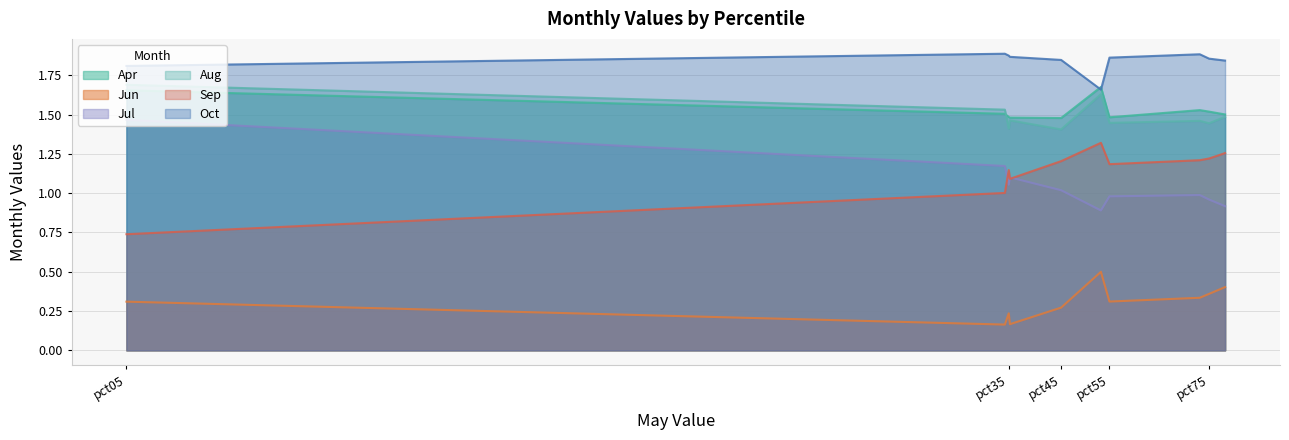

Which series has the largest total across all categories?

Oct